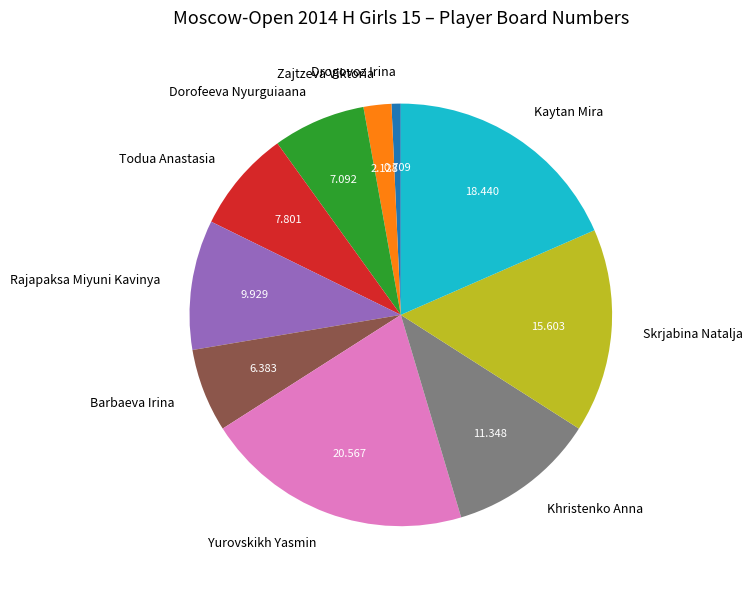

How many segments does this pie chart have?

10